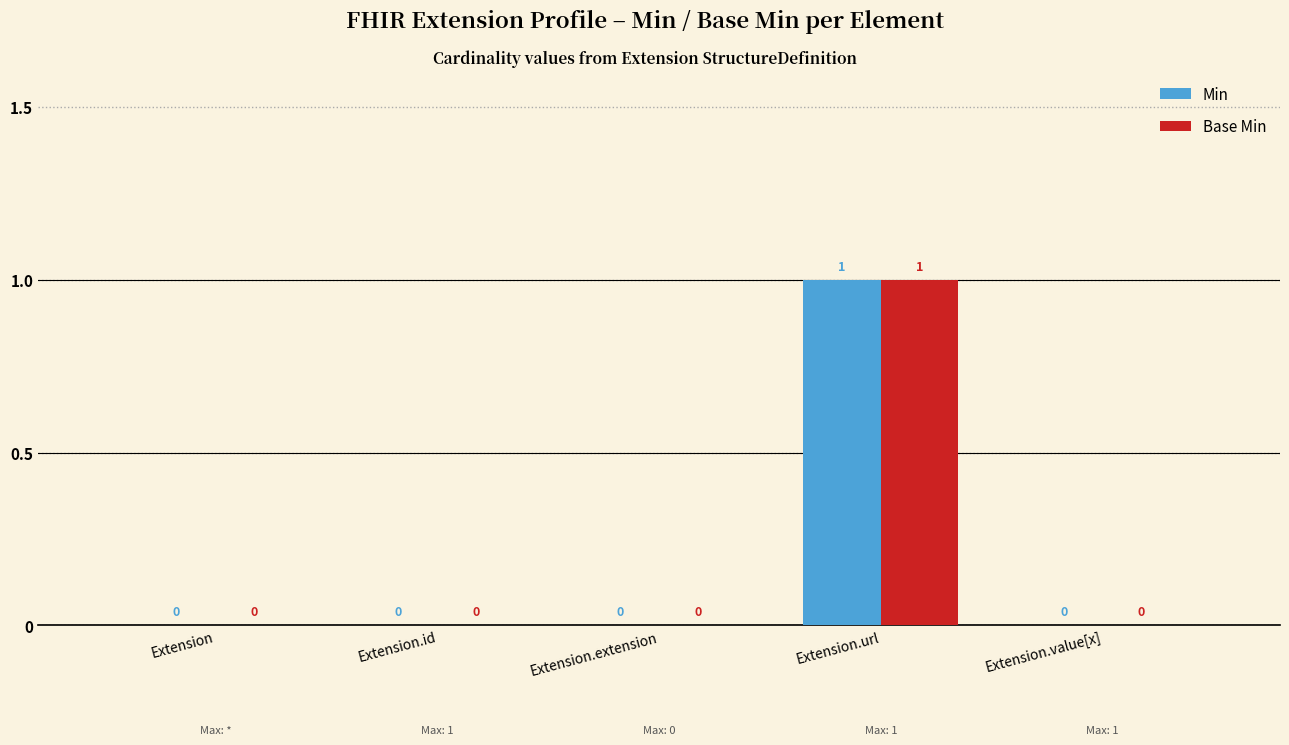

Which category has the highest value in the Base Min series?

Extension.url